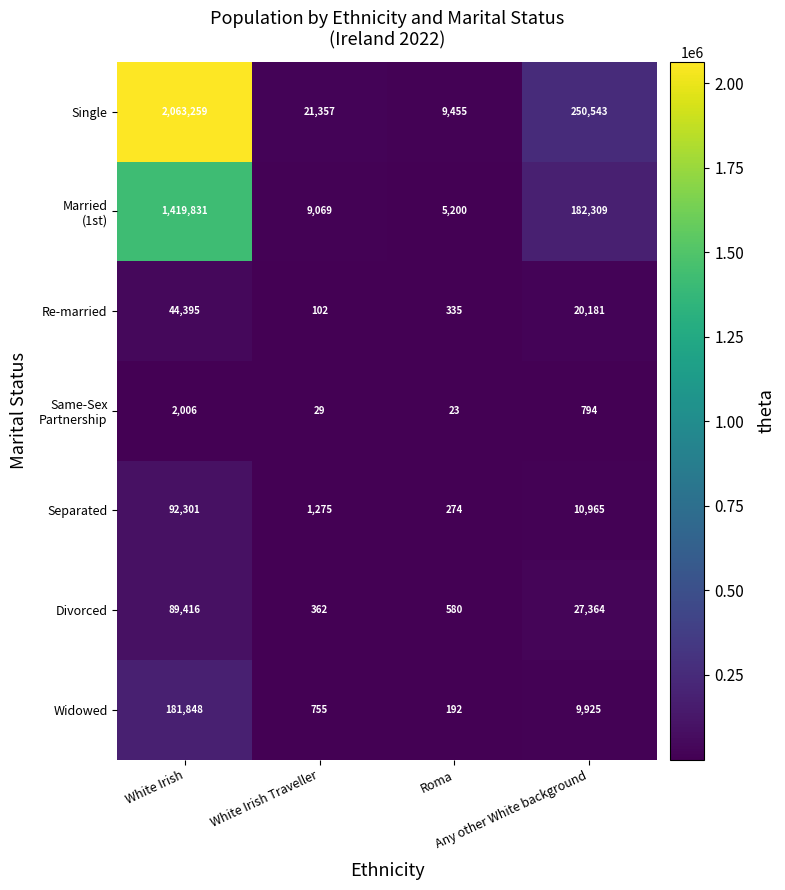

What is the sum of all Single values?

2344614